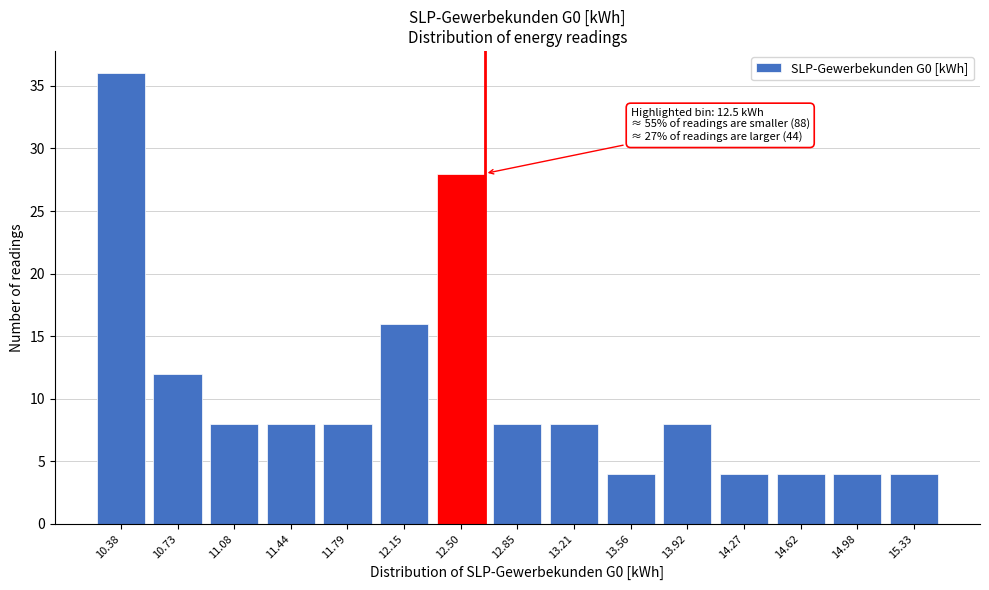

Reading left to right, extract all data points from this chart.

10.38=36	10.73=12	11.08=8	11.44=8	11.79=8	12.15=16	12.50=28	12.85=8	13.21=8	13.56=4	13.92=8	14.27=4	14.62=4	14.98=4	15.33=4